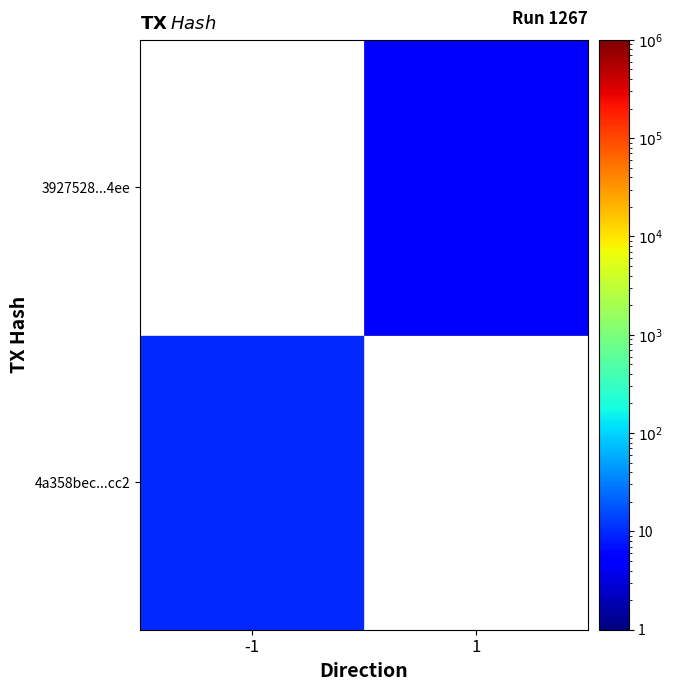

What is the minimum value for 4a358bec...cc2?

10.0